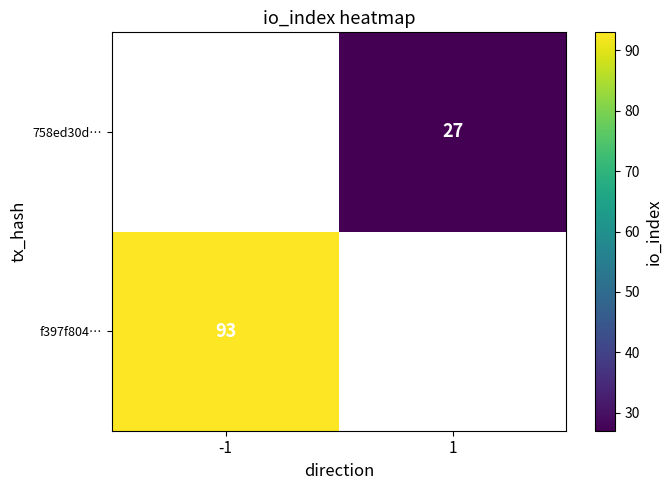

True or false: 758ed30d… has a value of 16 at 1.

False